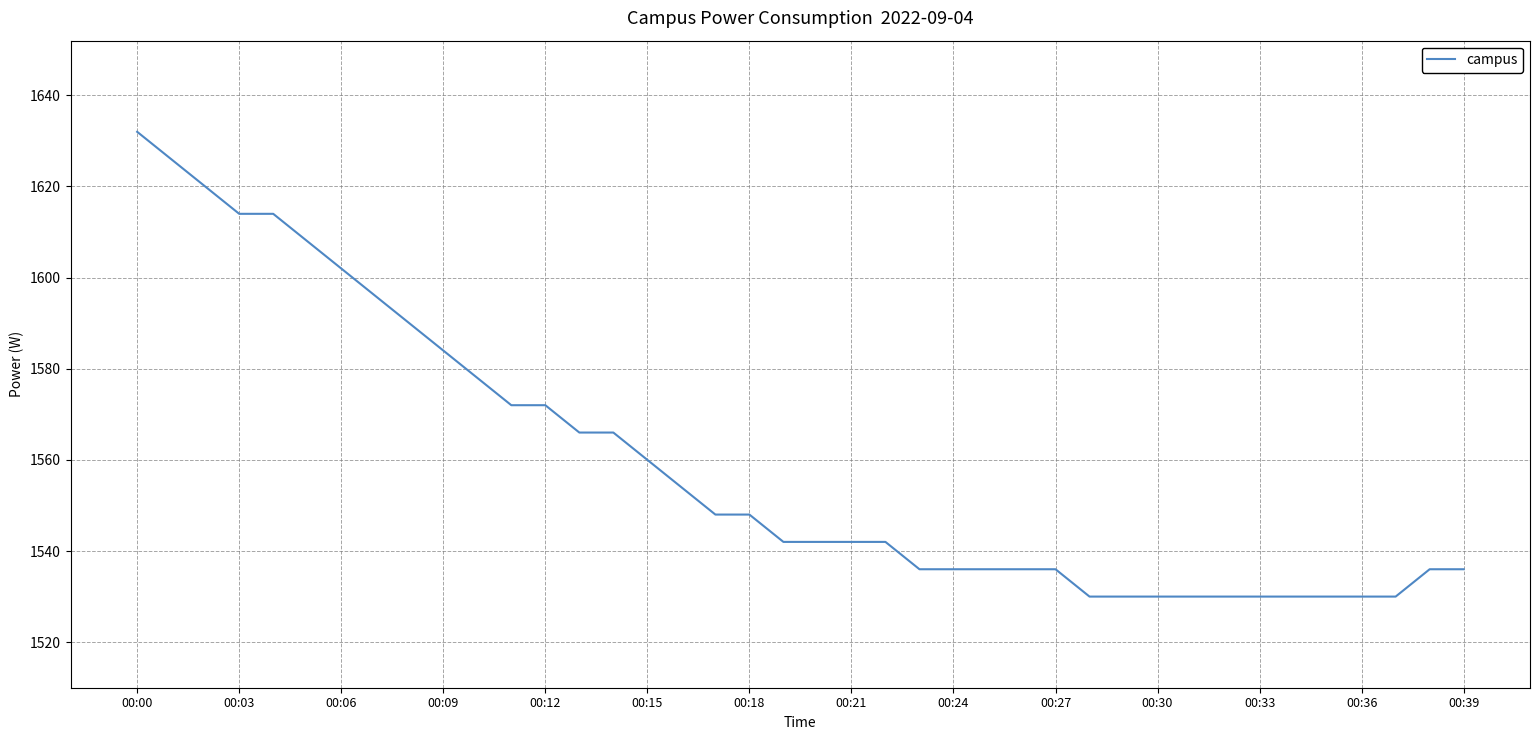

What is the greatest value displayed?

1632